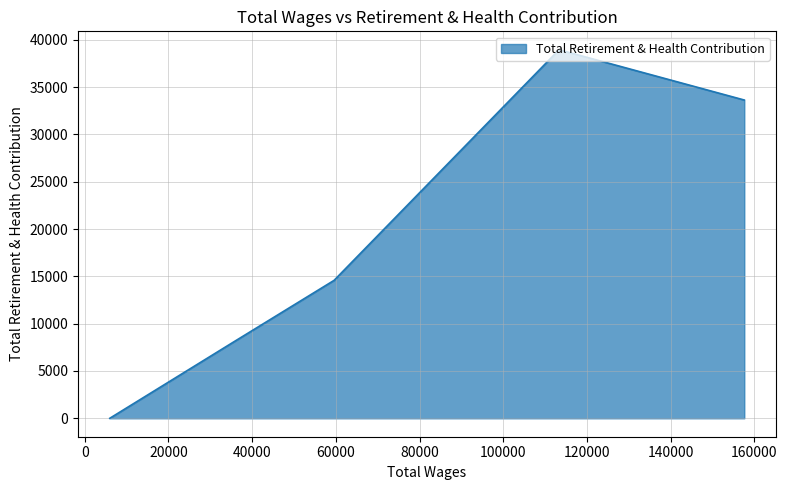

List the labels in order of value, largest first.

113329, 157600, 59585, 35328, 5970